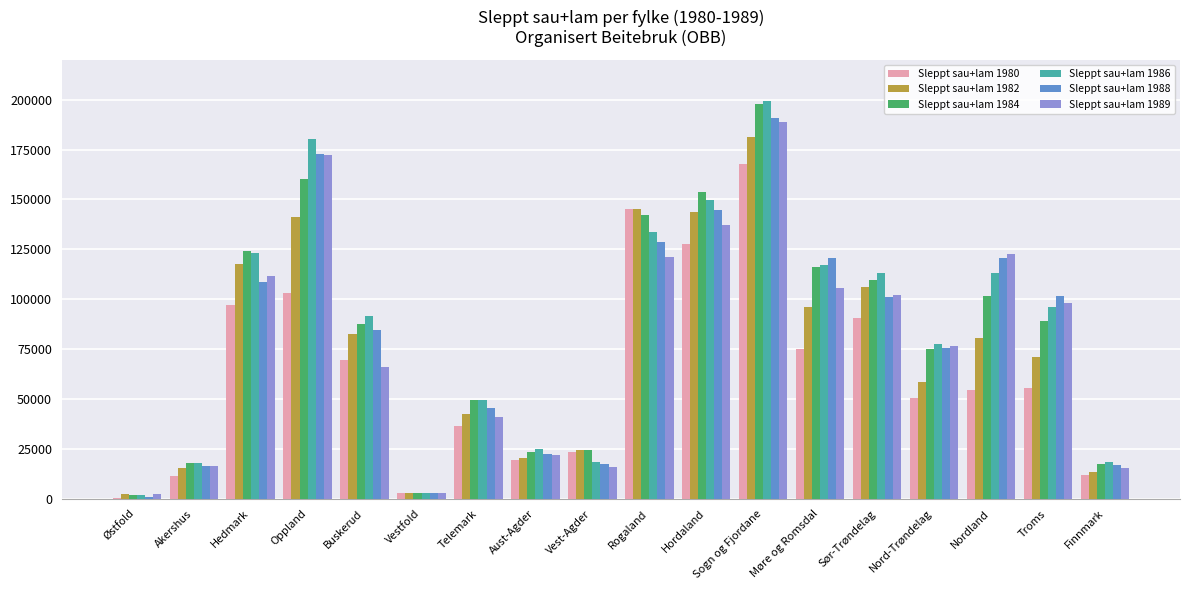

Is the value of Sleppt sau+lam 1984 at Rogaland greater than the value of Sleppt sau+lam 1986 at Nordland?

Yes